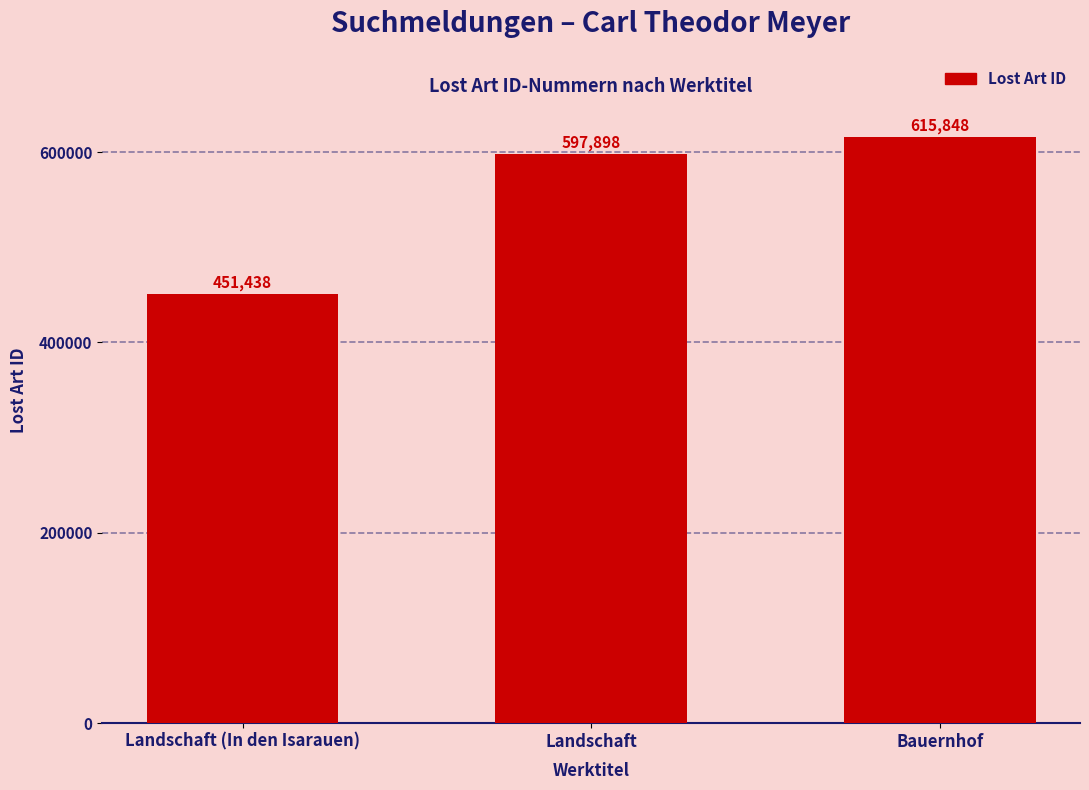

What is the ratio of the value at Landschaft (In den Isarauen) to the value at Landschaft?

0.8